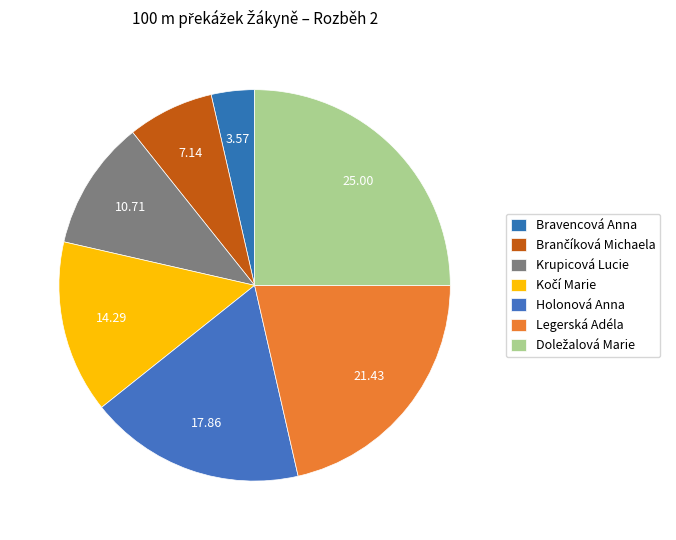

To the nearest percent, what portion does Holonová Anna represent?

18%